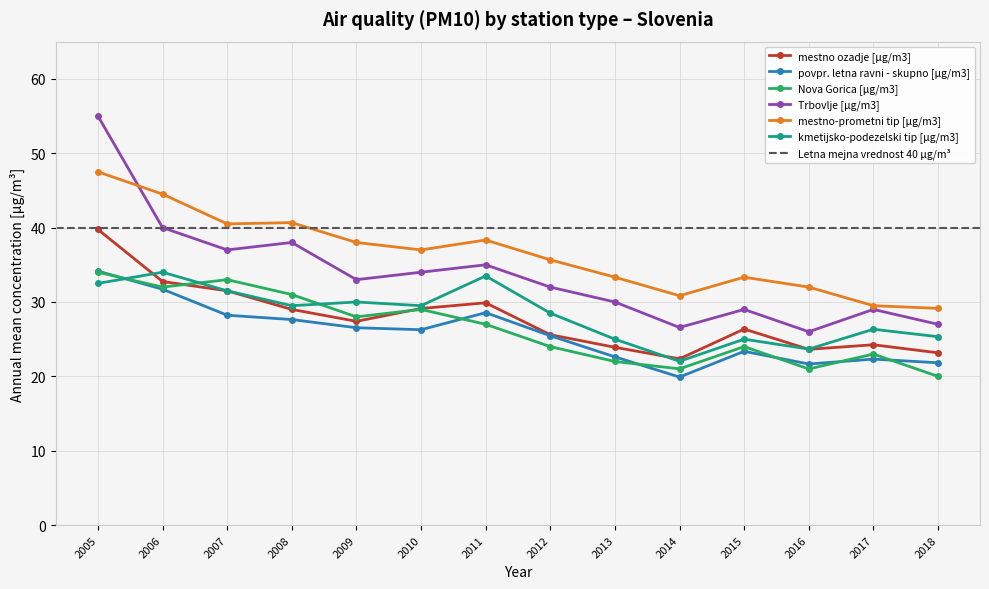

What is the spread (max minus min) of values at 2010?

10.7